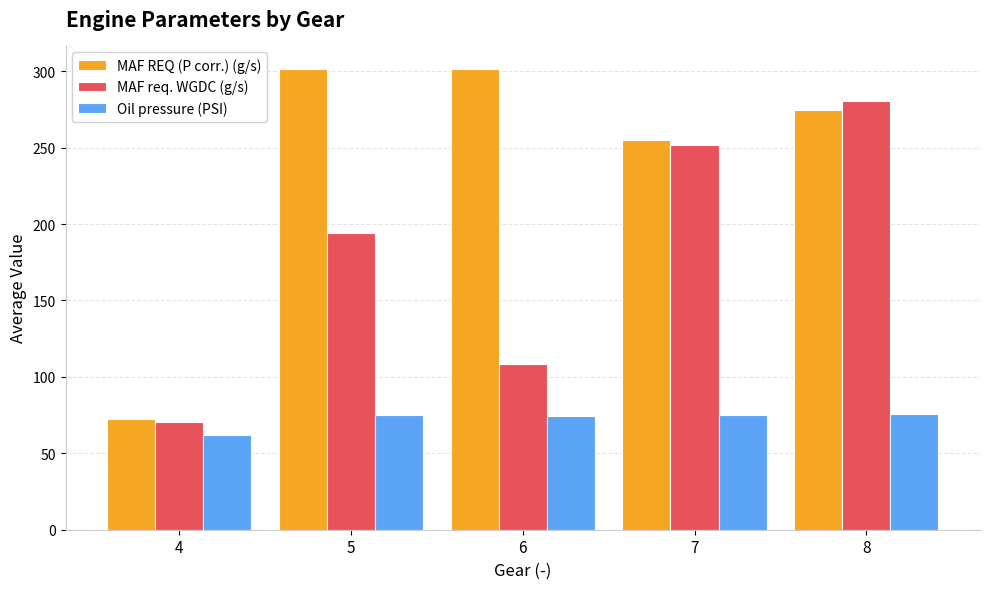

What is the sum of the MAF req. WGDC (g/s) values at 7 and 6?

360.4